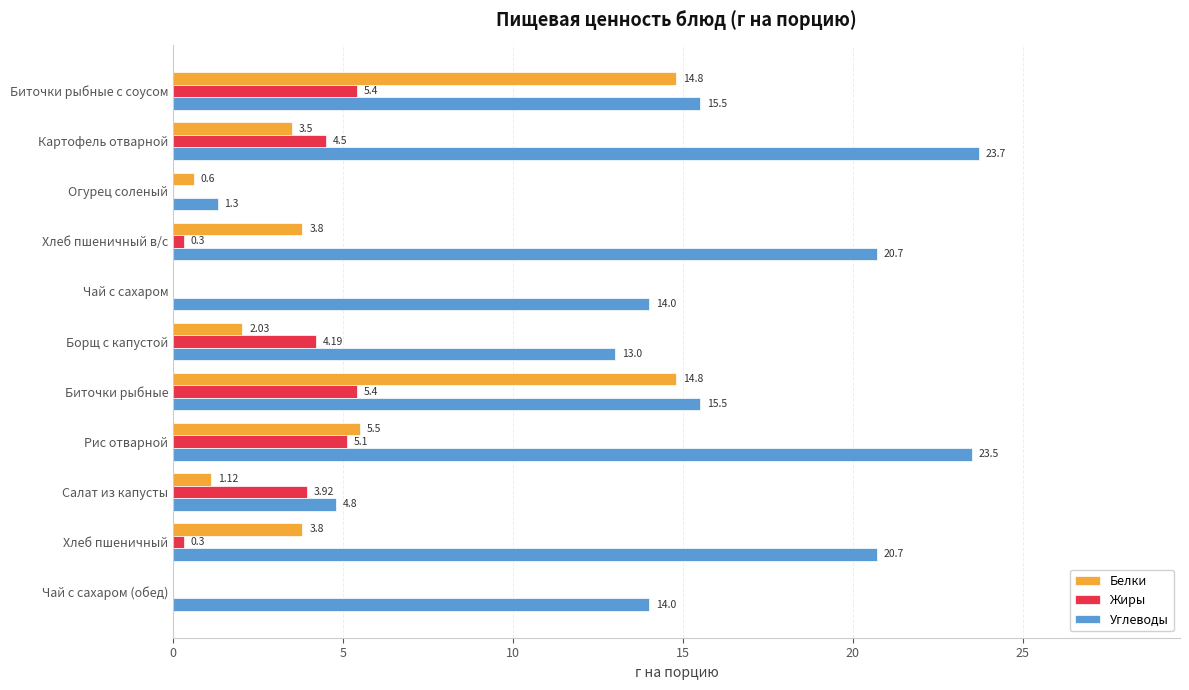

Is the value of Жиры at Чай с сахаром greater than the value of Углеводы at Хлеб пшеничный в/с?

No